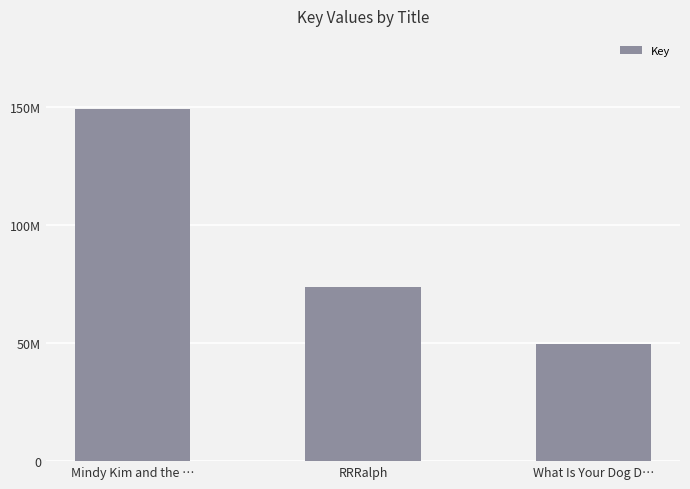

Does the chart contain any negative values?

No